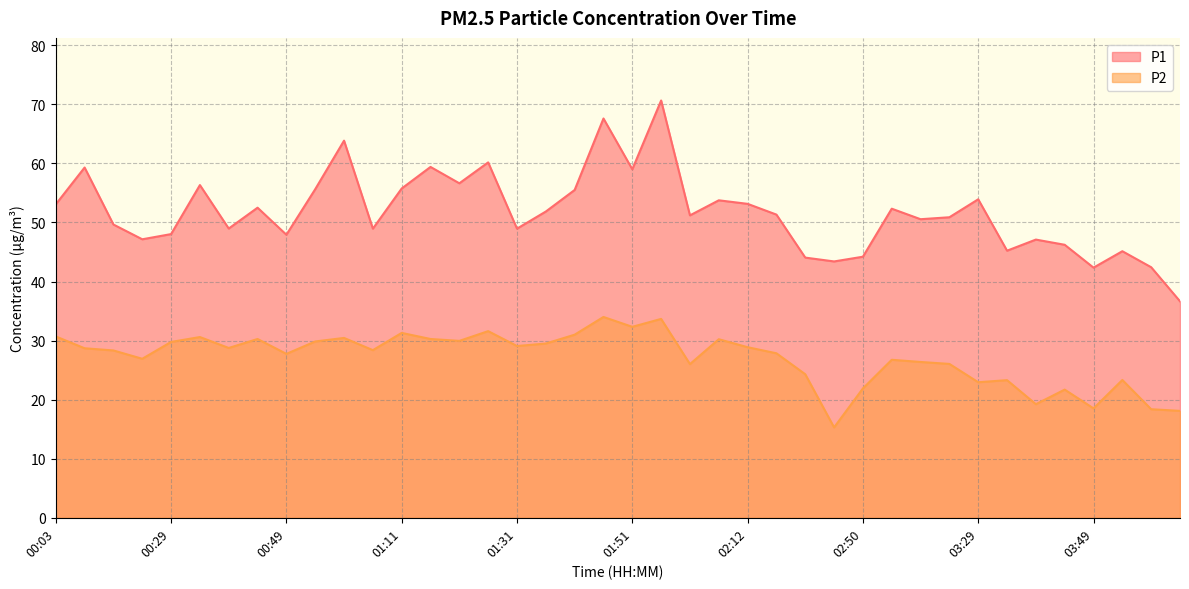

Between 01:51 and 01:31, which is larger?

01:51